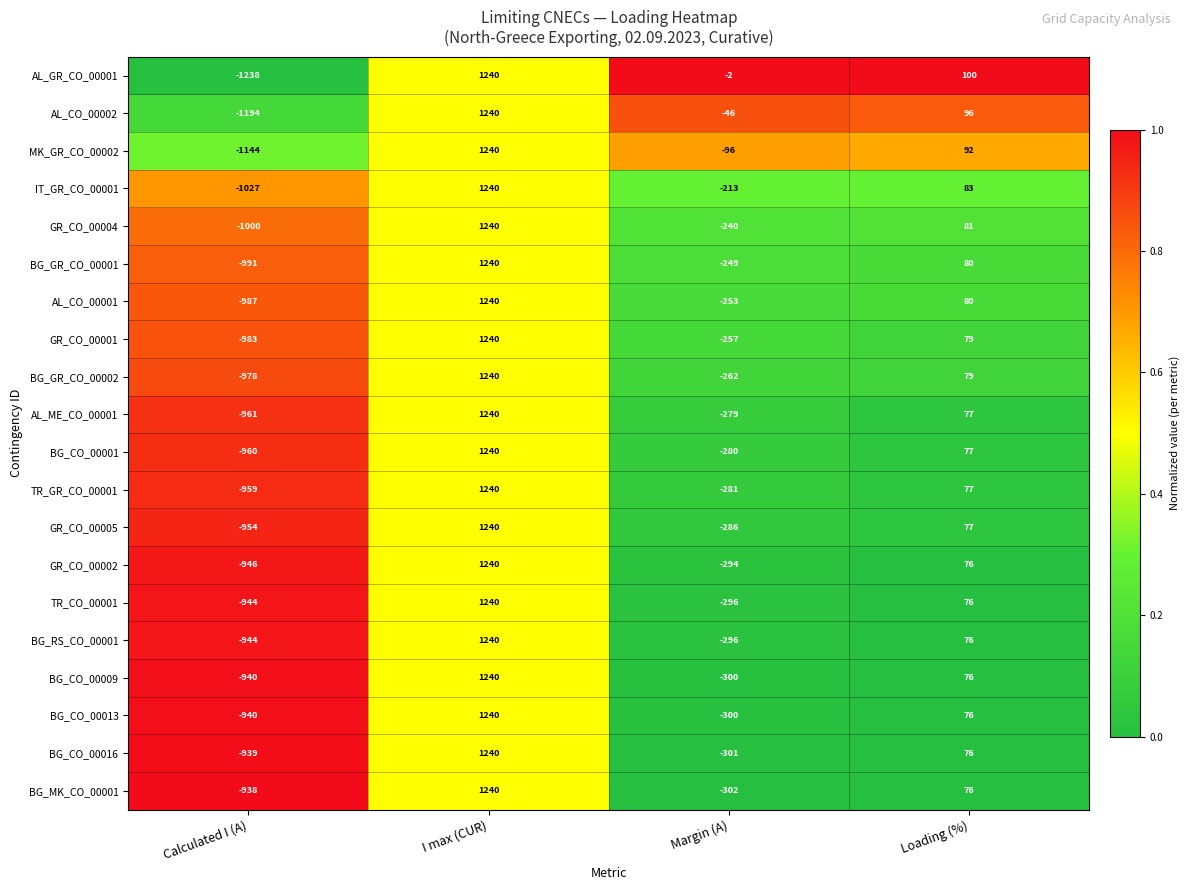

The AL_ME_CO_00001 series shows -116 at Margin (A). True or false?

False